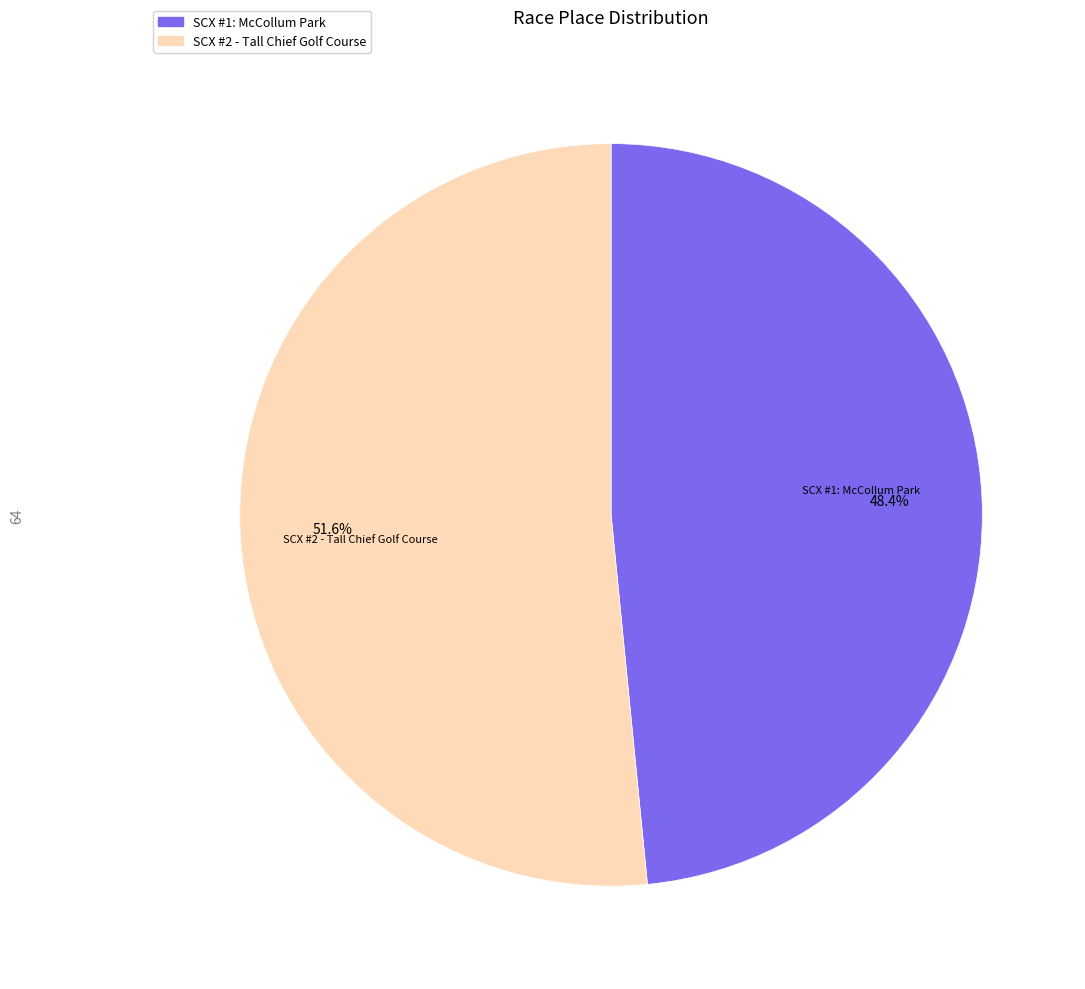

Which category has the smallest portion of the pie?

SCX #1: McCollum Park